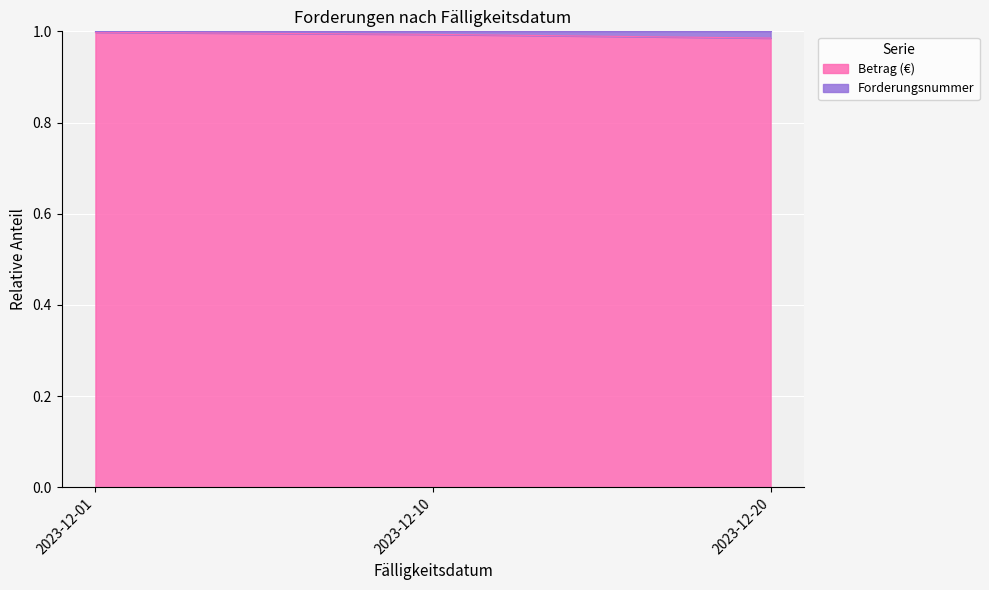

Read the value at 2023-12-01.

1.0